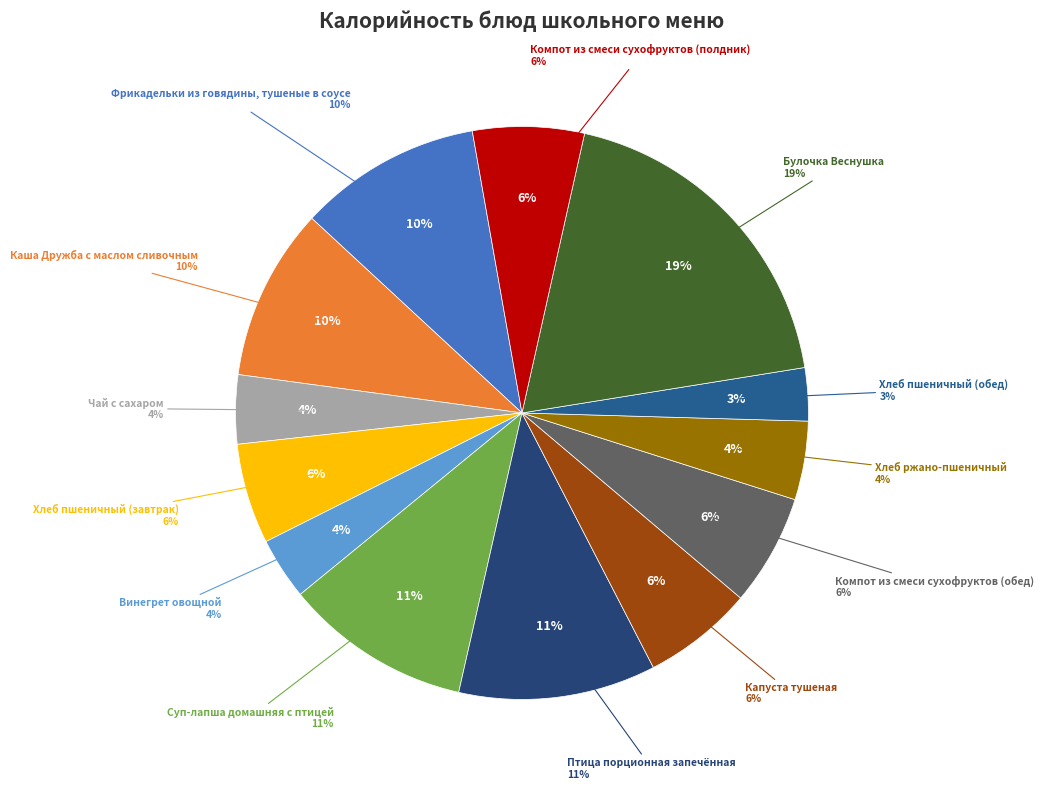

To the nearest percent, what is the average slice percentage?

8%